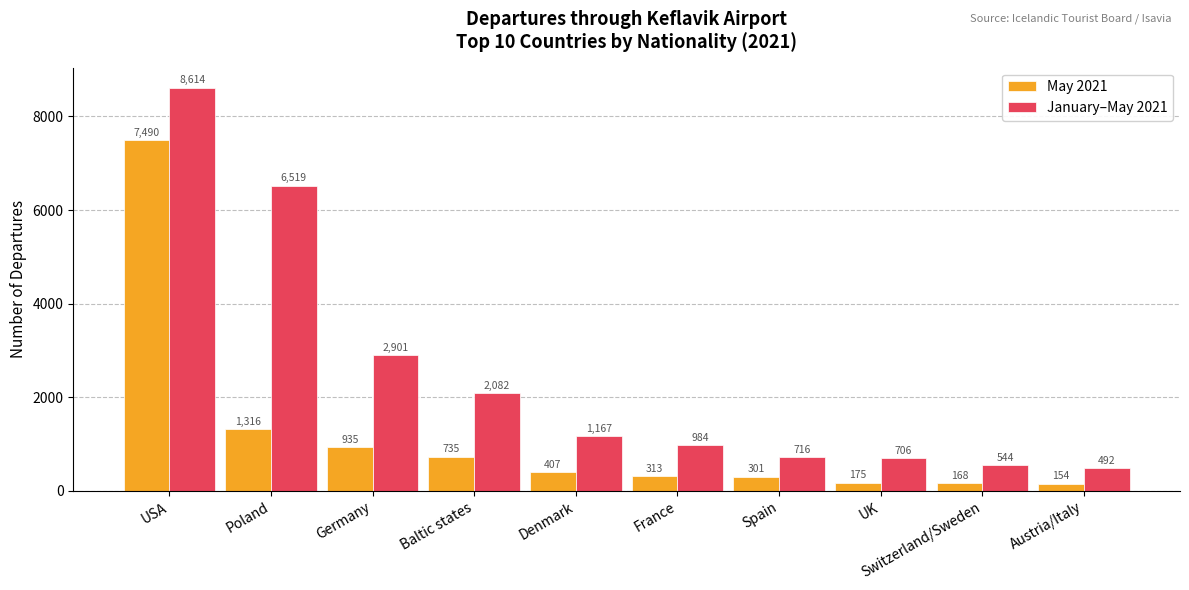

Does the chart contain stacked bars?

No